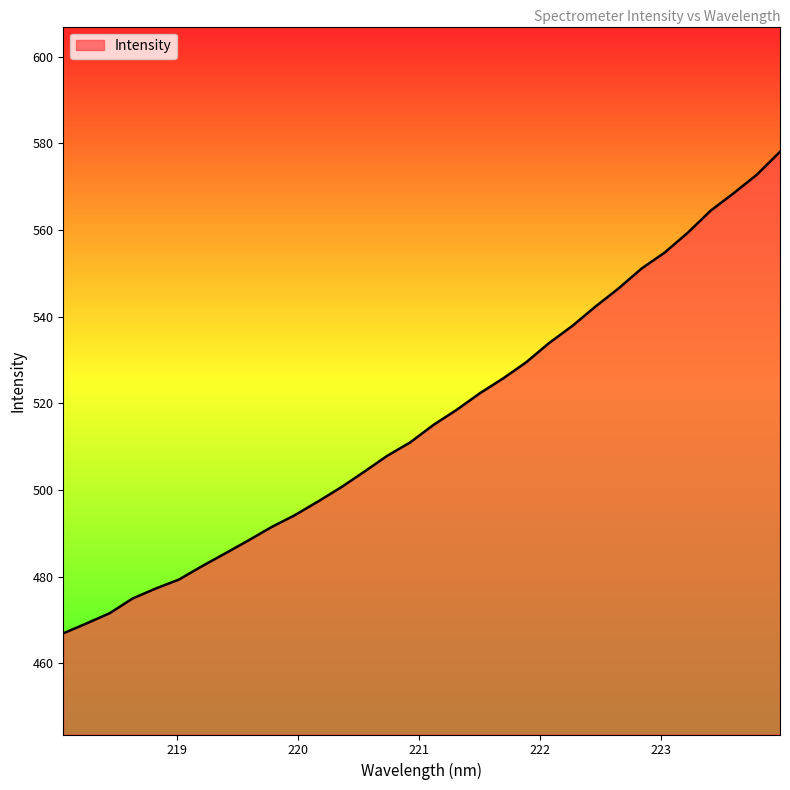

What is the greatest value displayed?

578.1